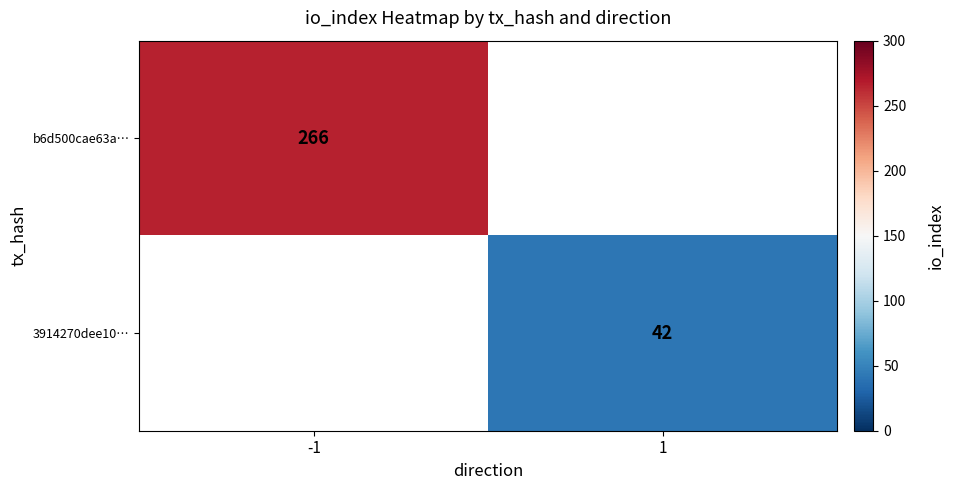

The value of b6d500cae63a… at -1 is 266. True or false?

True